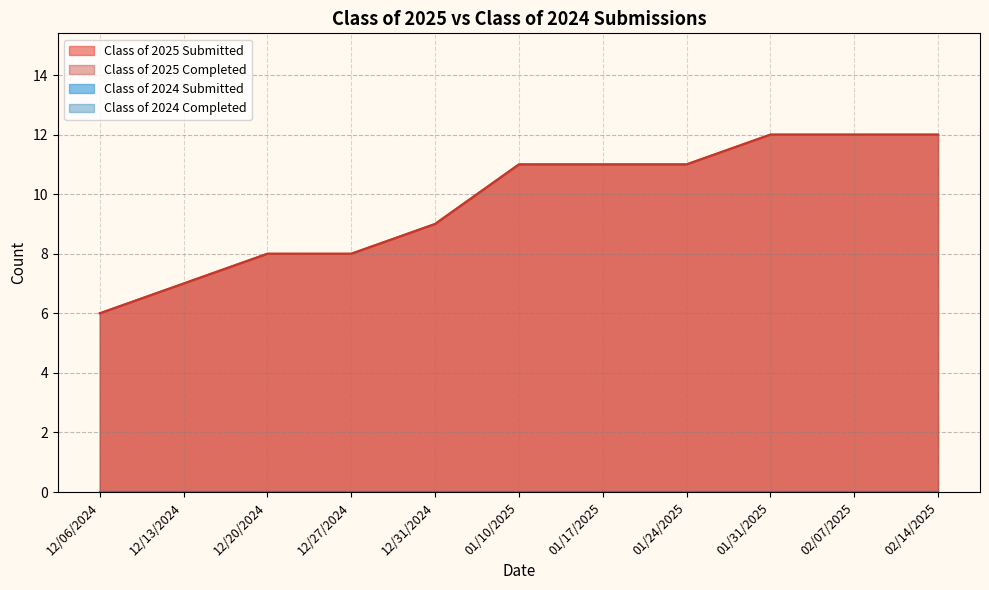

Where is Class of 2025 Completed nearest to the value 9?

12/31/2024